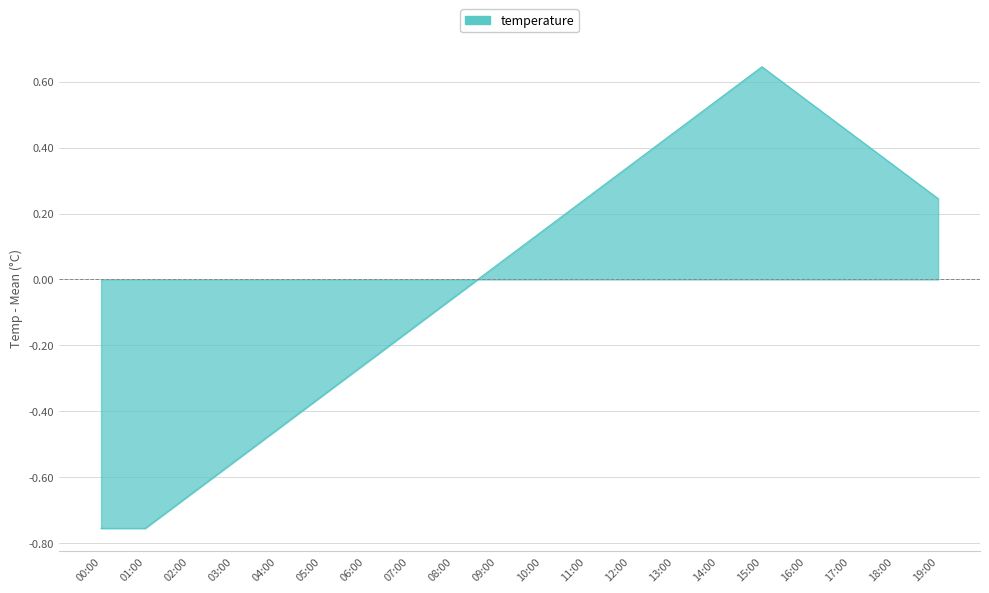

At which category does the chart reach its peak across all series?

15:00